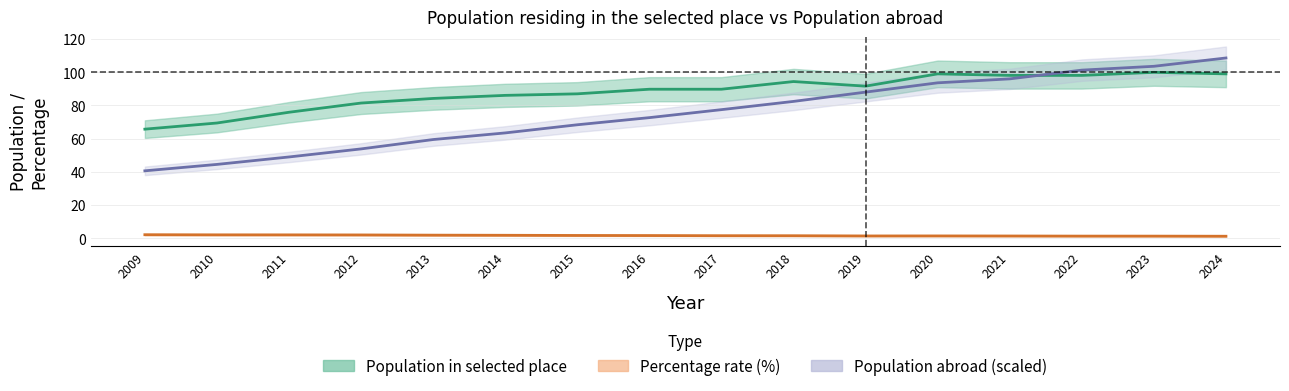

At which category does the chart reach its peak across all series?

2024